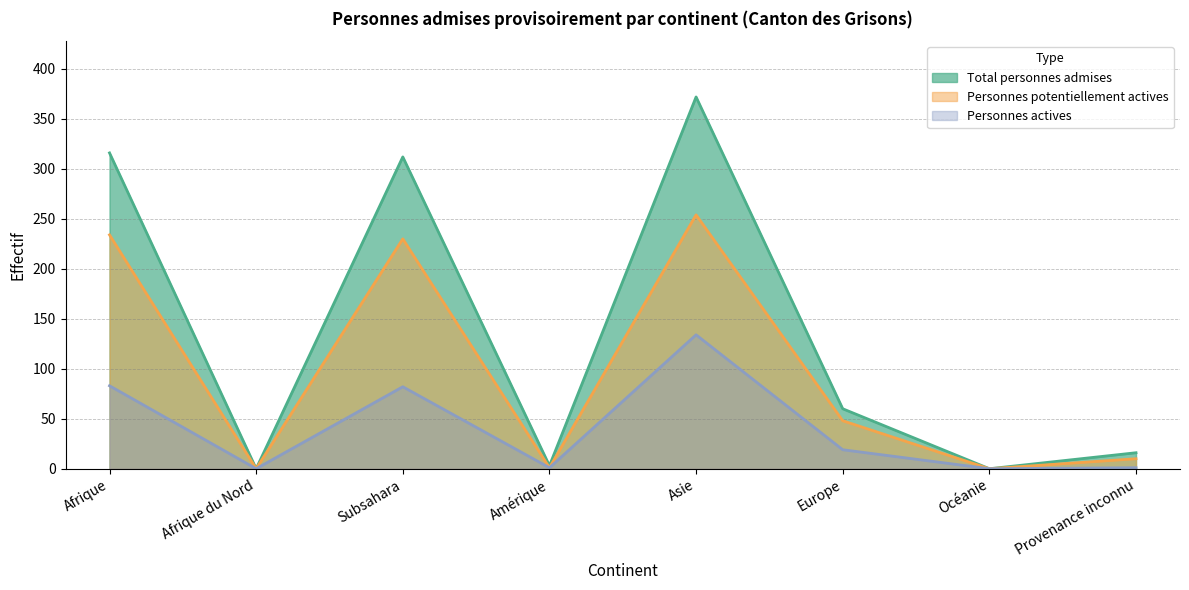

Is the value of Personnes actives at Afrique greater than the value of Personnes potentiellement actives at Océanie?

Yes